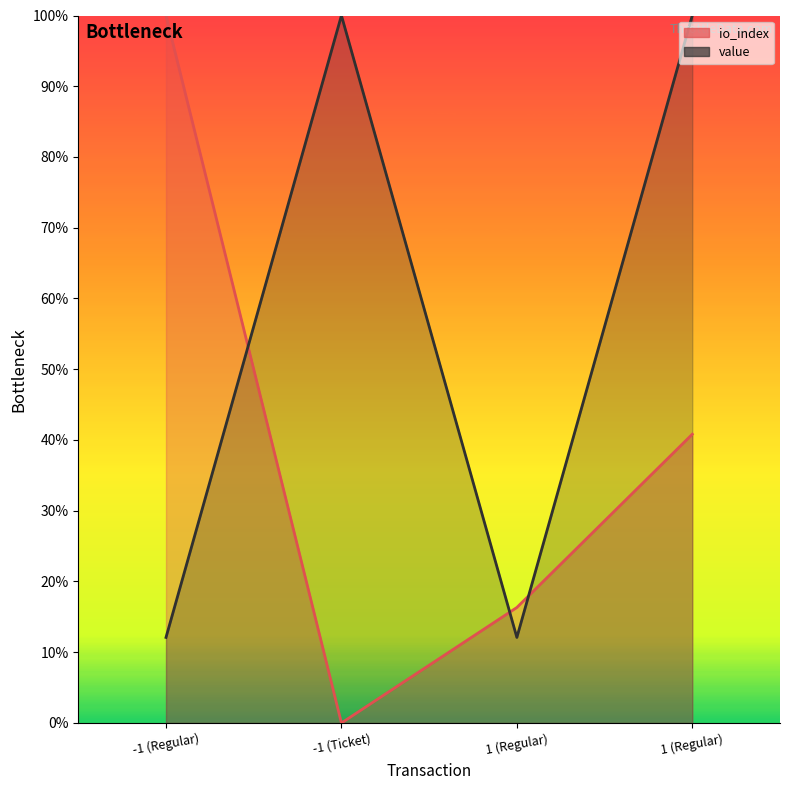

At -1 (Ticket), list the series in order from smallest to largest.

io_index, value